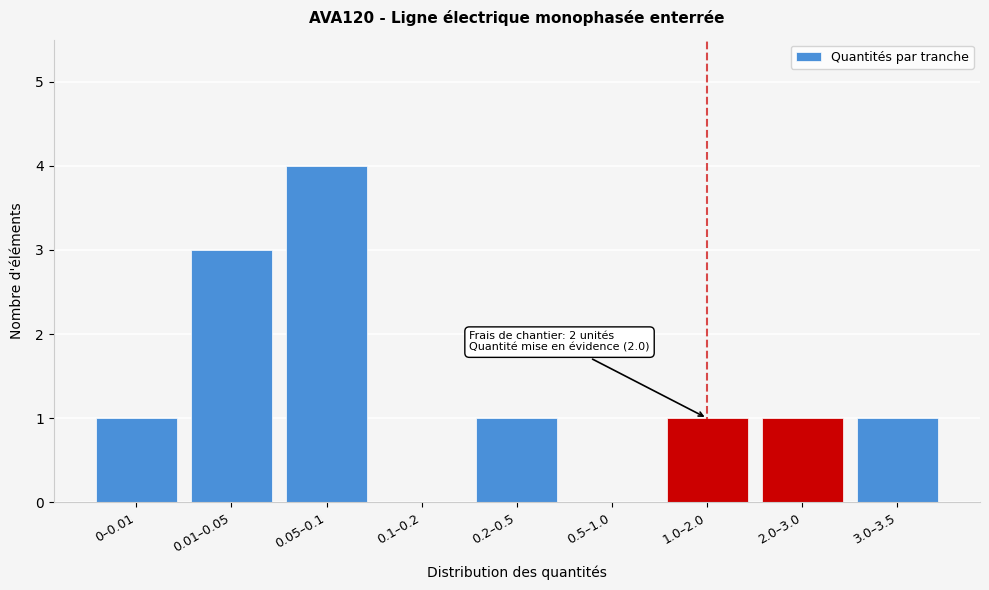

Reading left to right, extract all data points from this chart.

0–0.01=1	0.01–0.05=3	0.05–0.1=4	0.1–0.2=0	0.2–0.5=1	0.5–1.0=0	1.0–2.0=1	2.0–3.0=1	3.0–3.5=1